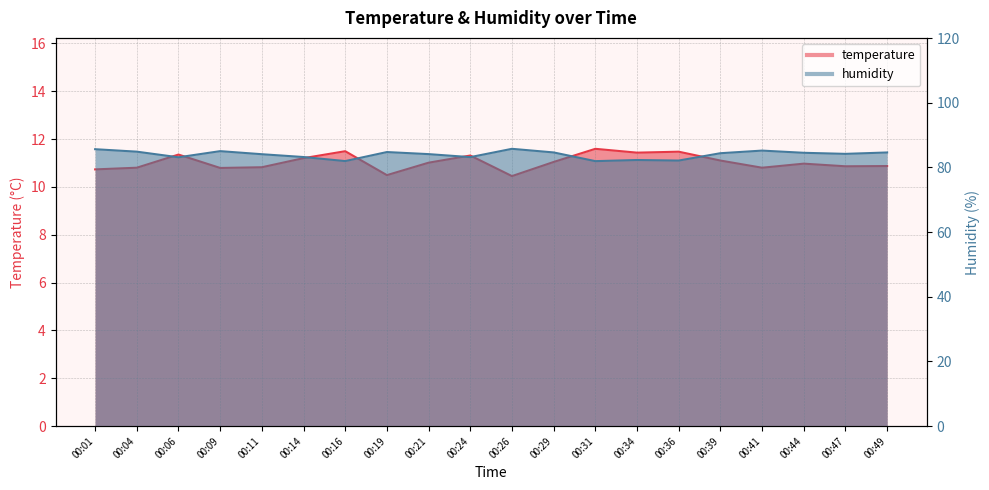

Which category has the lowest value across all series?

00:26